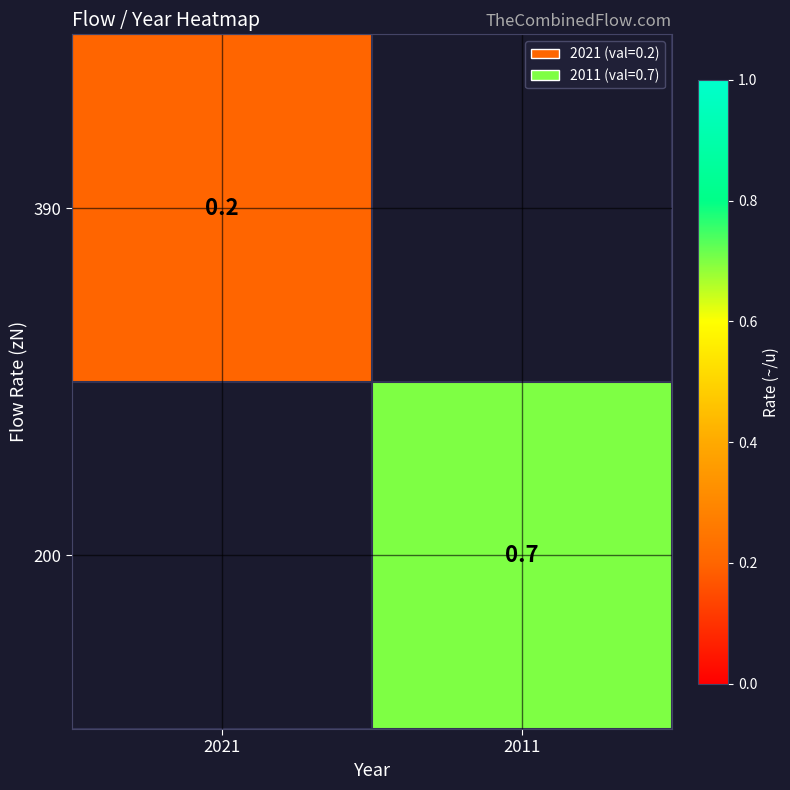

The 390 series shows 0.2 at 2021. True or false?

True